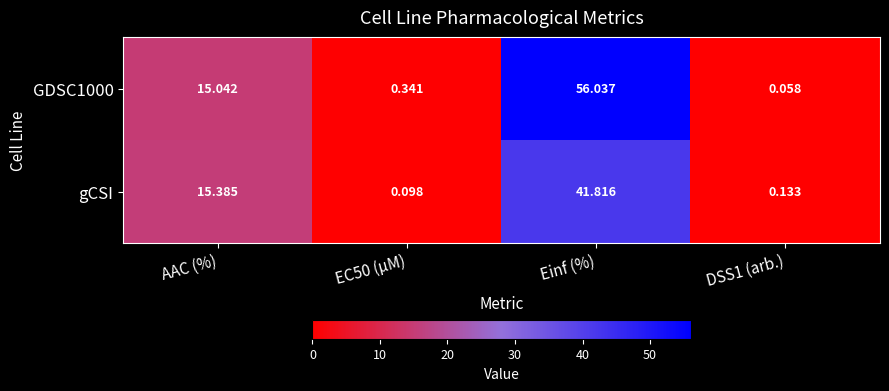

At which label does GDSC1000 reach its peak?

Einf (%)